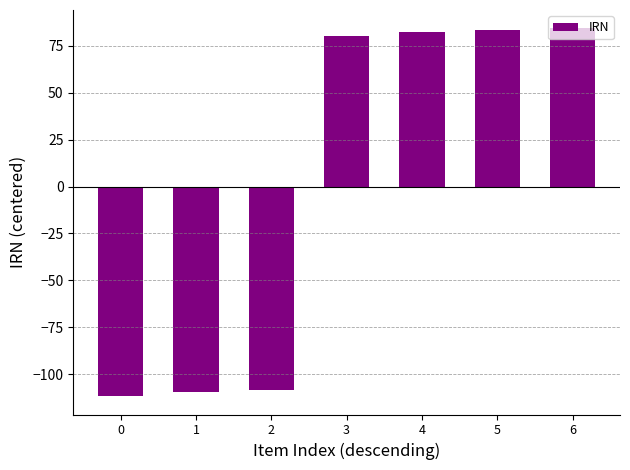

Where does the data first go above 80?

3